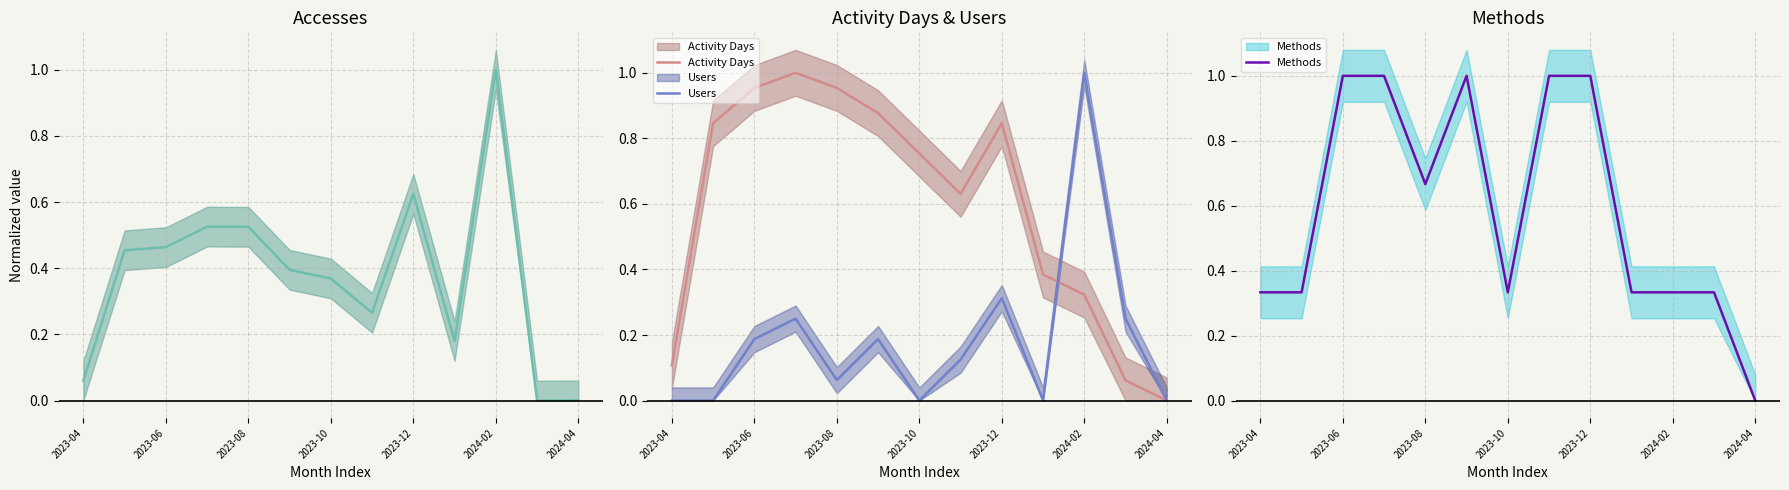

What value does the Activity Days series have at 9?

0.4